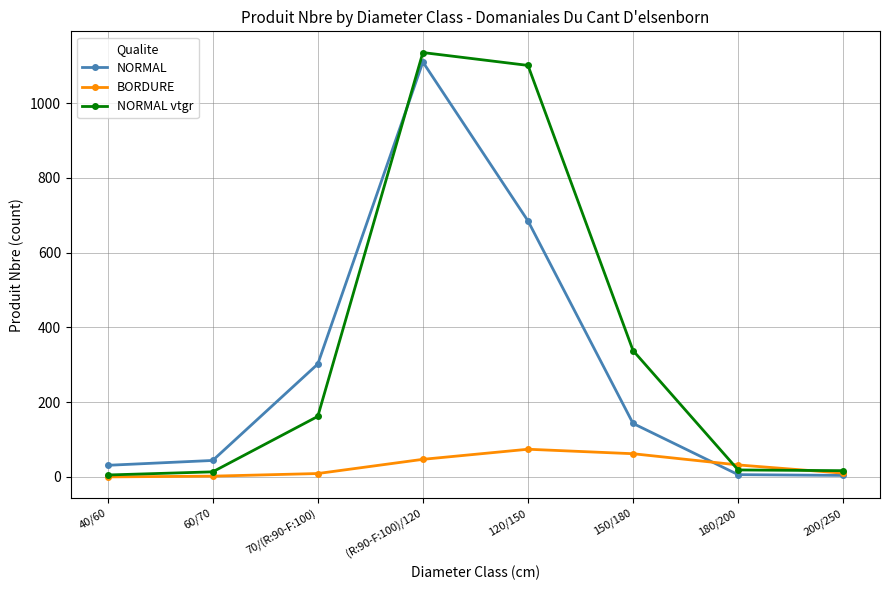

What is the value of the NORMAL vtgr point at the 1st from the left?

5.1